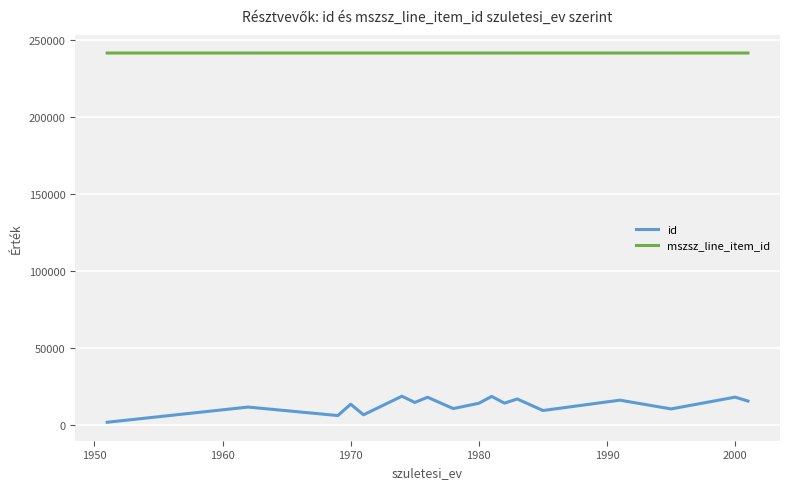

True or false: mszsz_line_item_id and id cross at least once.

False